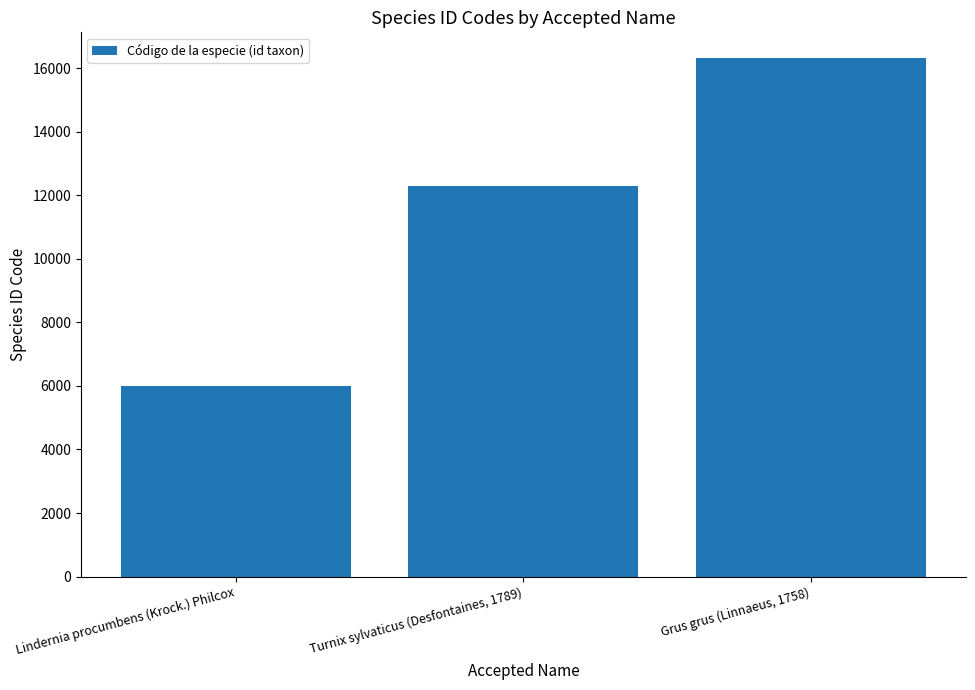

How many series are shown in this chart?

1